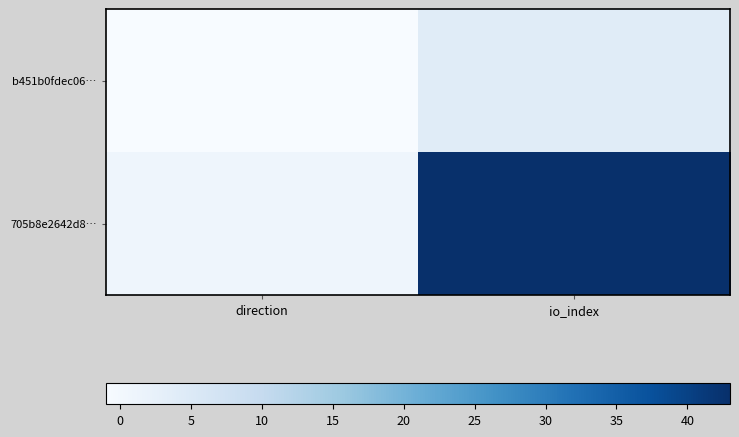

Count the number of categories in the chart.

2